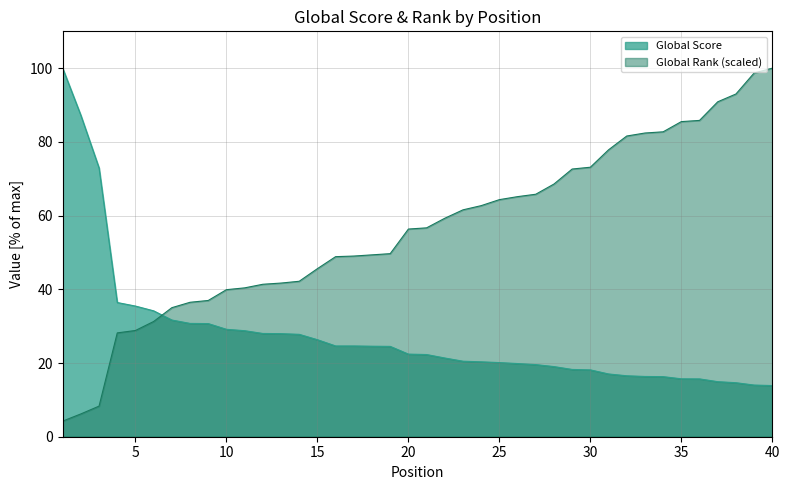

True or false: Global Score has more than 2 interior local peaks.

False